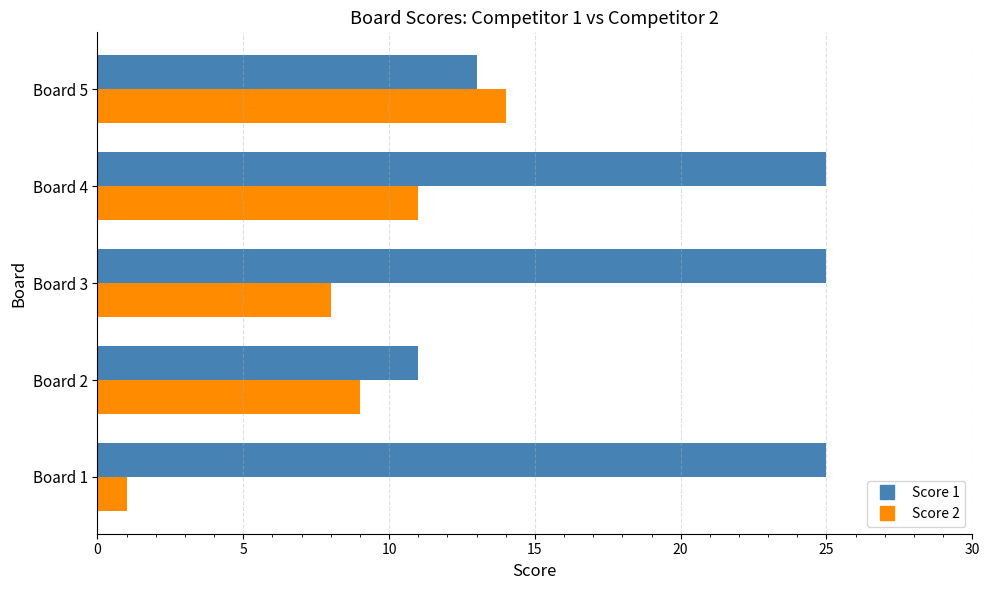

What is the lowest value of the Score 1 series?

11